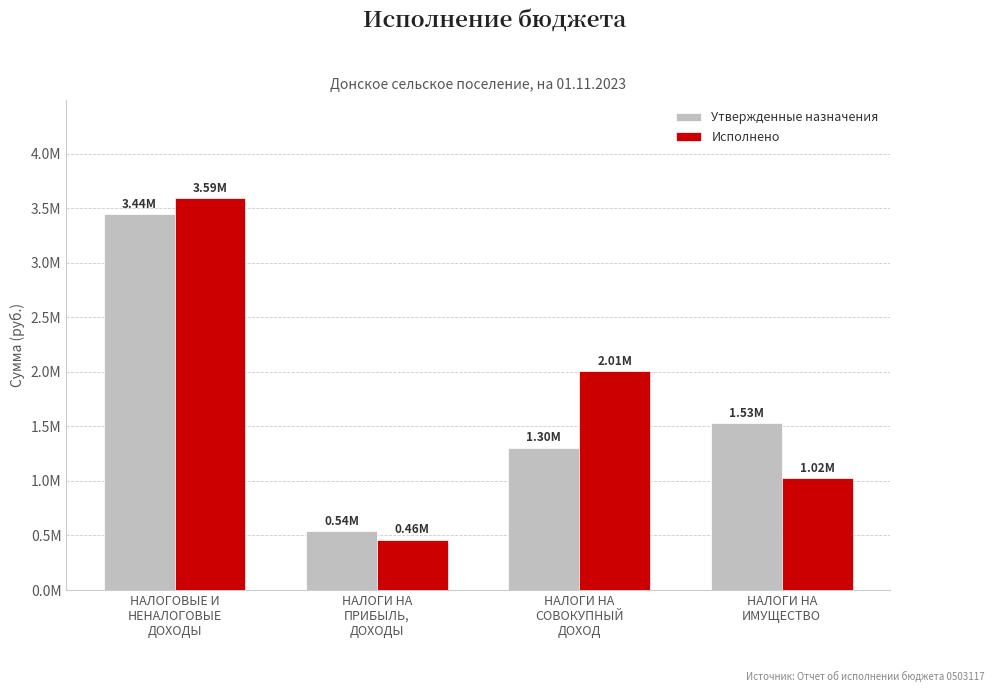

At which label does Утвержденные назначения first exceed 1527700?

НАЛОГОВЫЕ И
НЕНАЛОГОВЫЕ
ДОХОДЫ